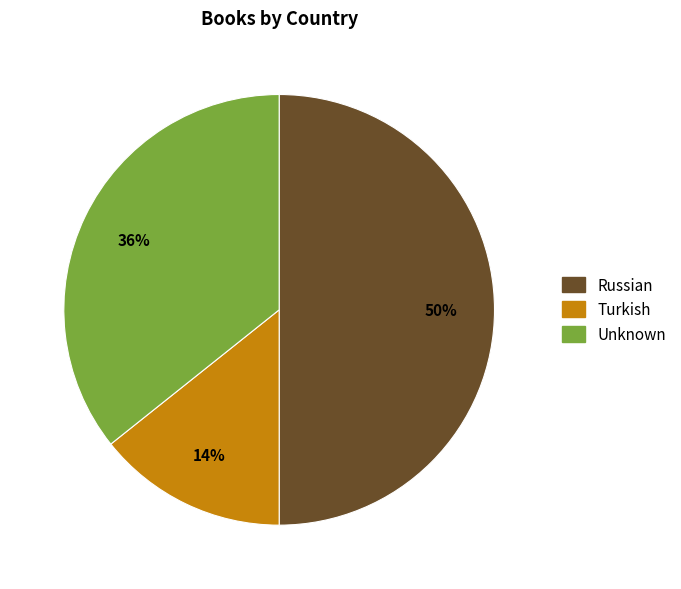

Do Turkish and Russian together represent more than half of the pie?

Yes